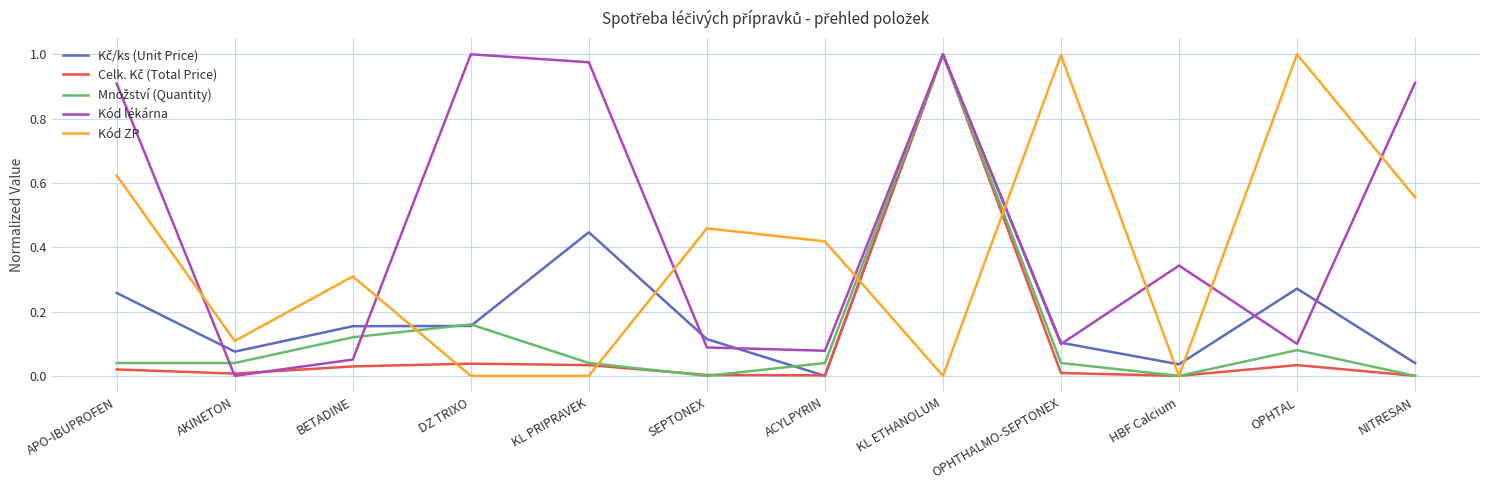

The value of Kód lékárna at KL PRIPRAVEK is 0.2. True or false?

False